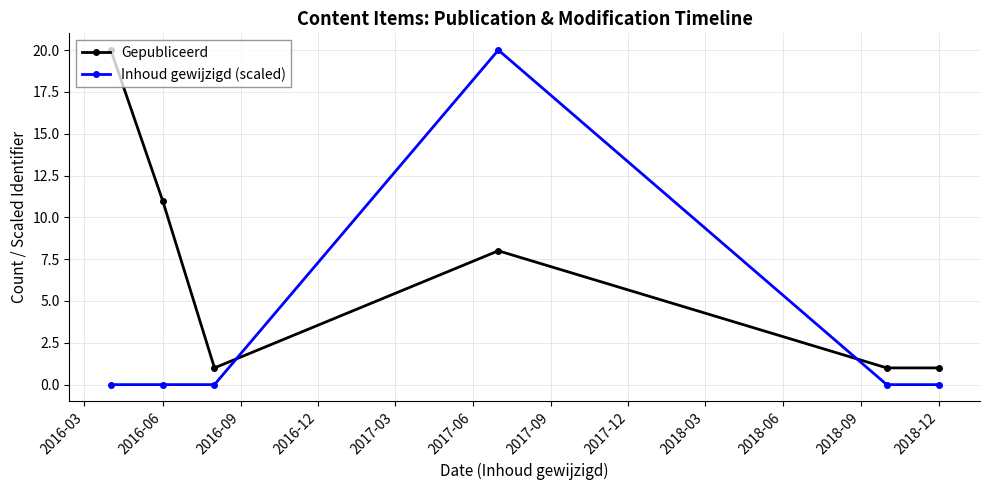

Which series has the largest range (max minus min)?

Inhoud gewijzigd (scaled)